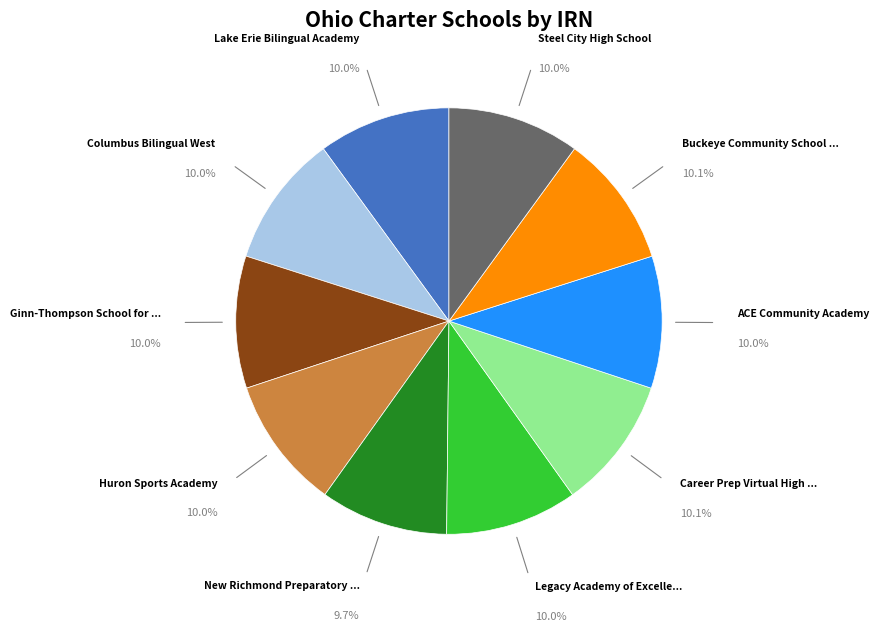

Is there a majority slice in this chart?

No